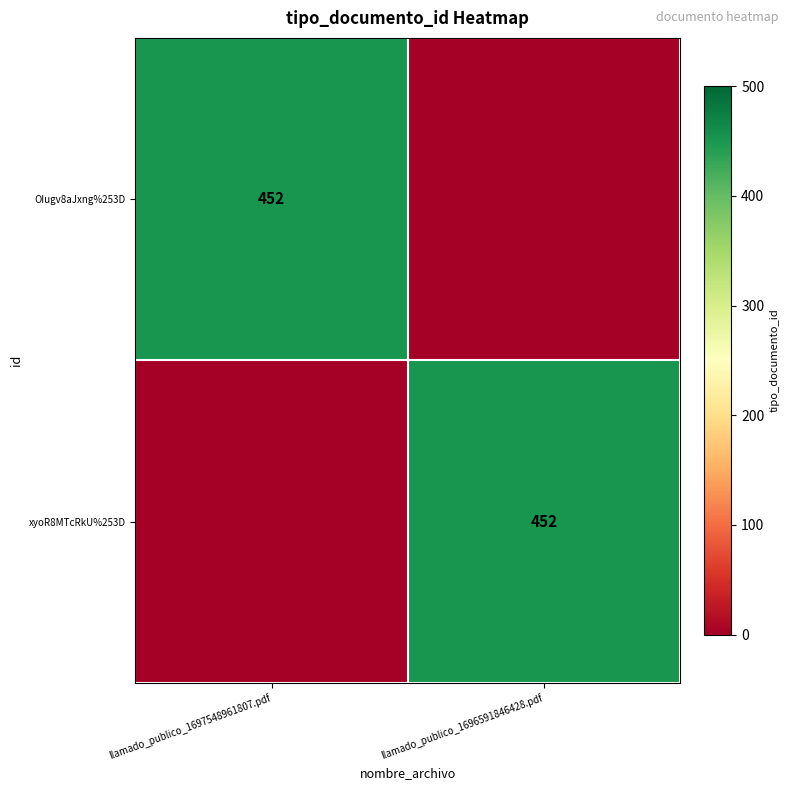

The value of xyoR8MTcRkU%253D at llamado_publico_1696591846428.pdf is 110. True or false?

False